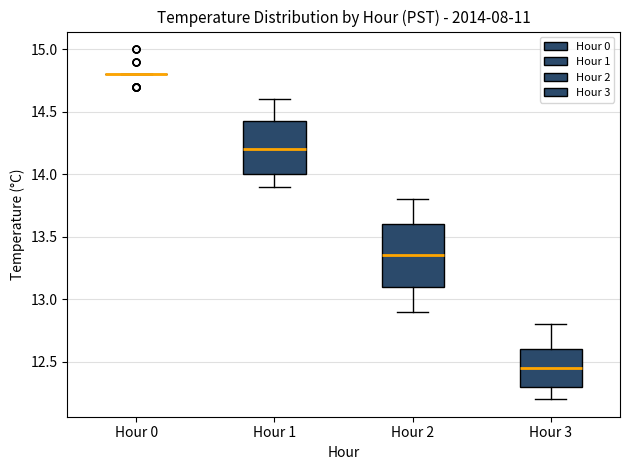

Reading left to right, transcribe this box plot: for each box, give where its median line is, the range the box spans, and where its two whiskers end, as read against the y-axis. The values are not printed on the chart, so give them approximately, as read against the axis.

Hour 0: box collapsed to a line at 14.80, whiskers 14.80 to 14.80
Hour 1: median 14.20, box 14.00 to 14.45, whiskers 13.90 to 14.60
Hour 2: median 13.35, box 13.10 to 13.60, whiskers 12.90 to 13.80
Hour 3: median 12.45, box 12.30 to 12.60, whiskers 12.20 to 12.80